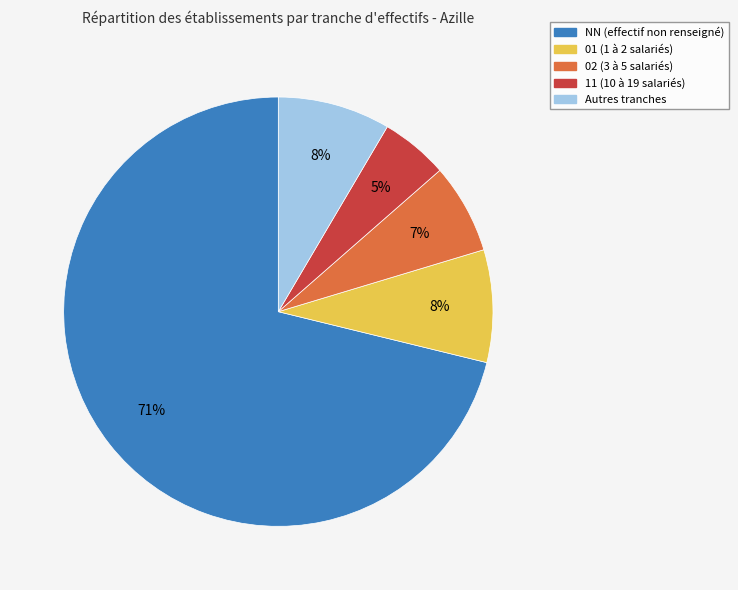

Is there any slice that represents more than half of the pie?

Yes